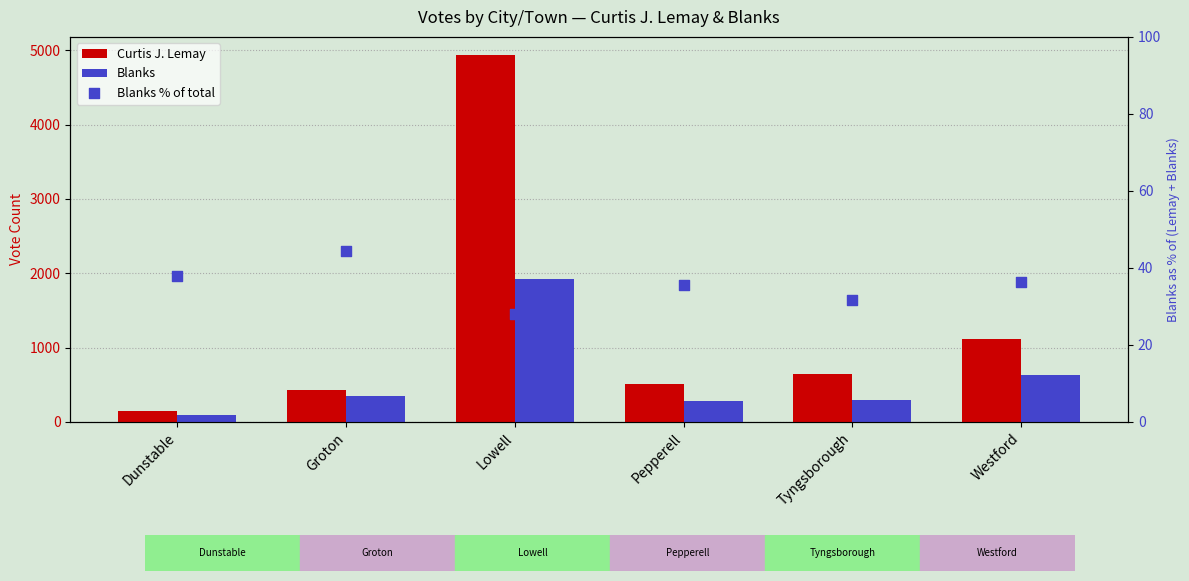

At which category is the sum across all series the highest?

Lowell